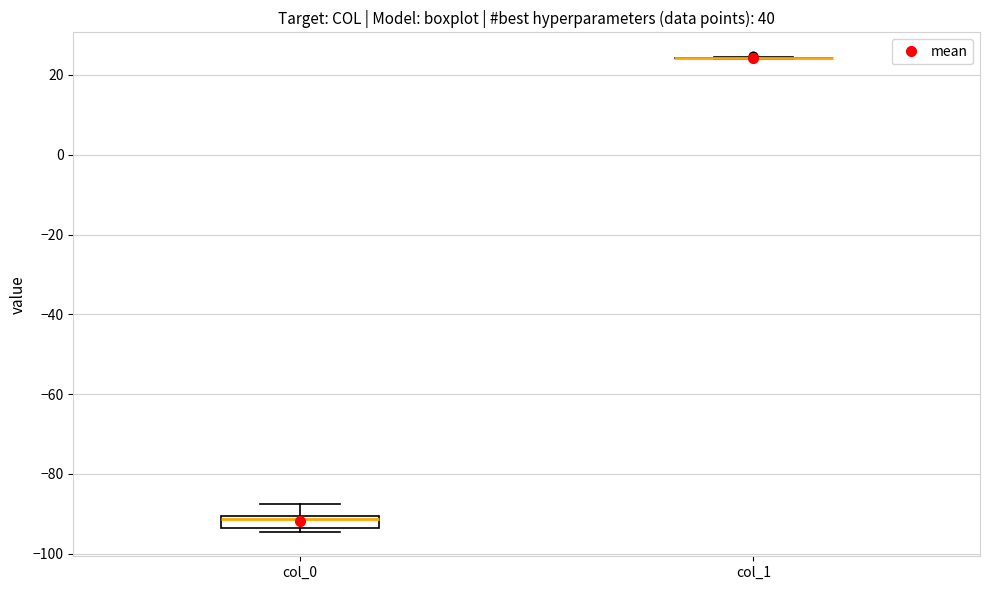

Where is the lower edge of the box for col_0 on the y-axis? The values are not printed on the chart, so give them approximately, as read against the axis.

-94